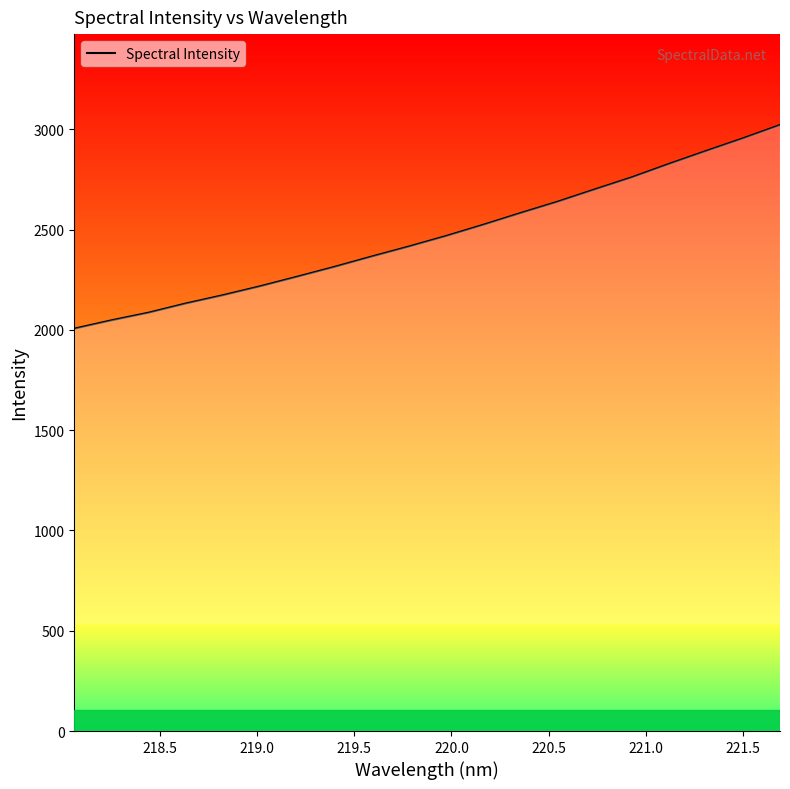

What is the minimum value shown in the chart?

2006.2